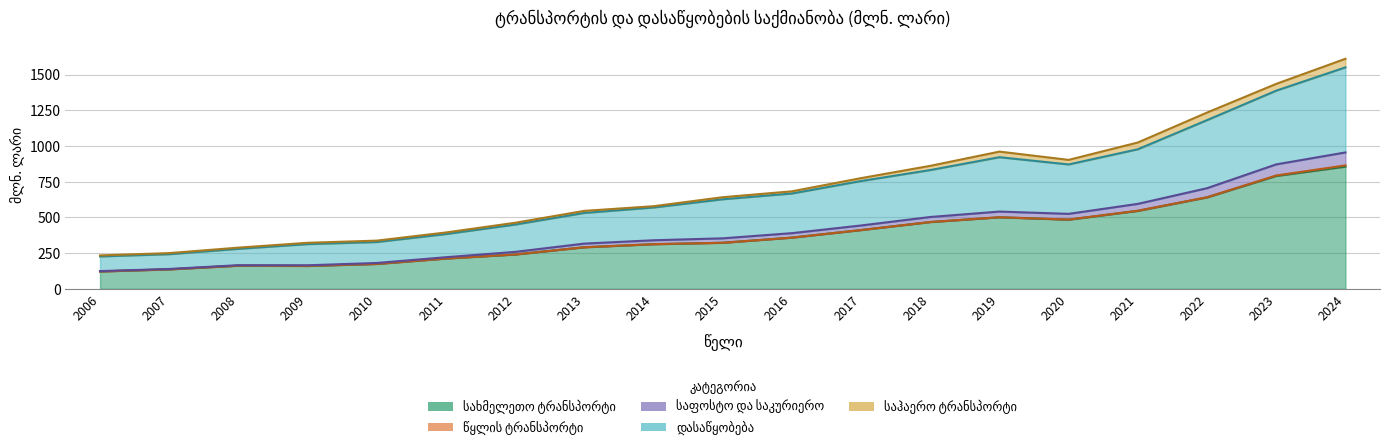

How many interior local peaks does the საფოსტო და საკურიერო series have?

2